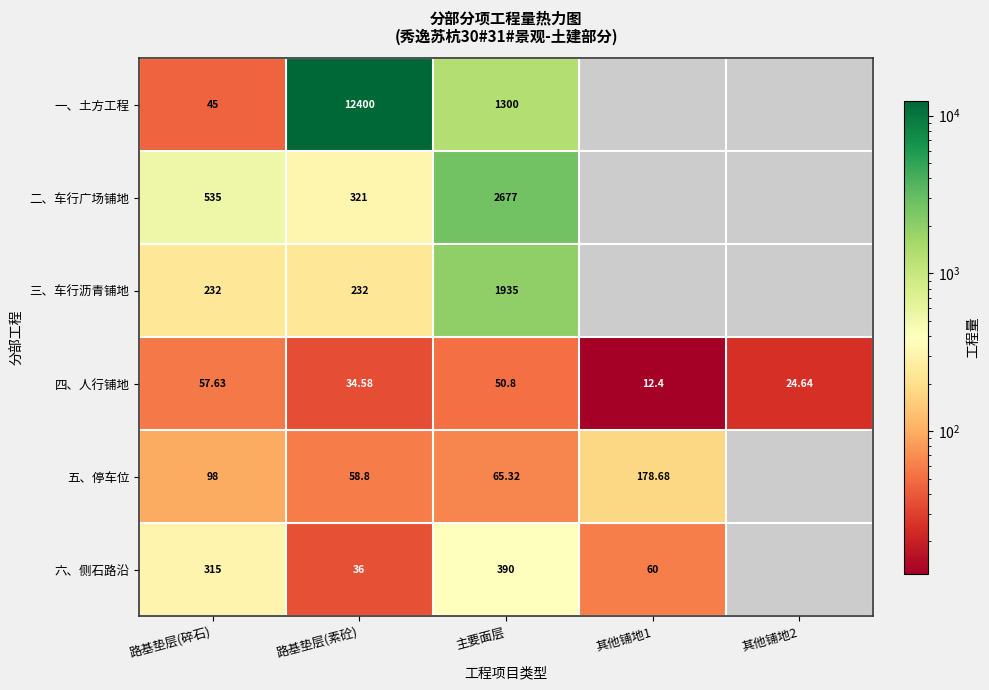

Between 路基垫层(碎石) and 路基垫层(素砼), which series saw the biggest shift?

一、土方工程